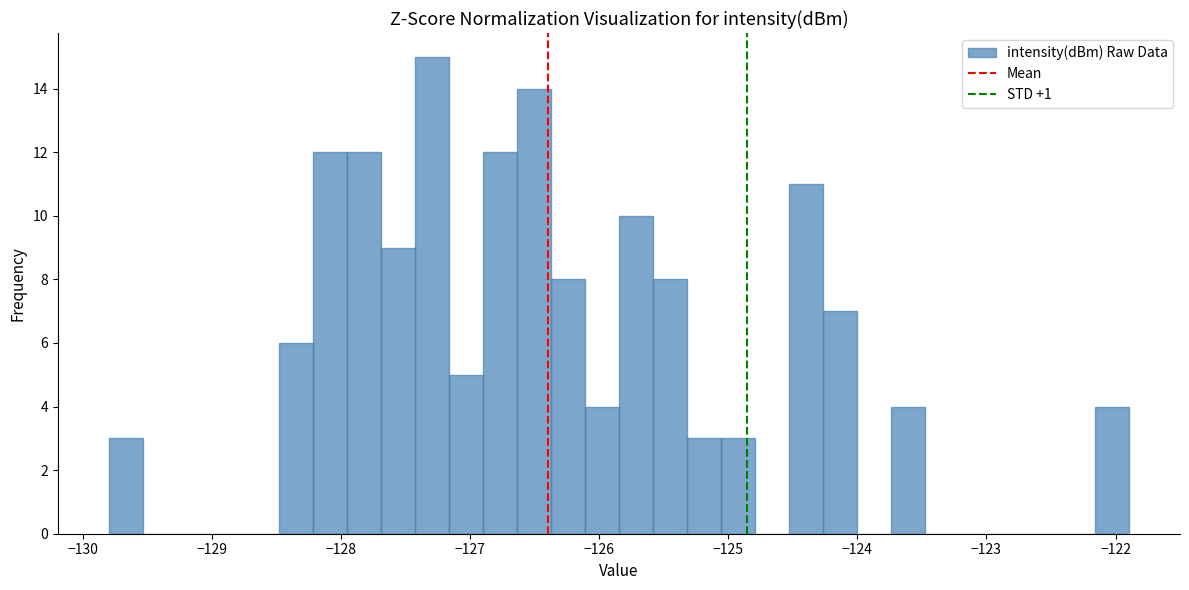

Around what value on the x-axis is the tallest bar? Give the approximate position of its centre, as read against the axis.

-127.3